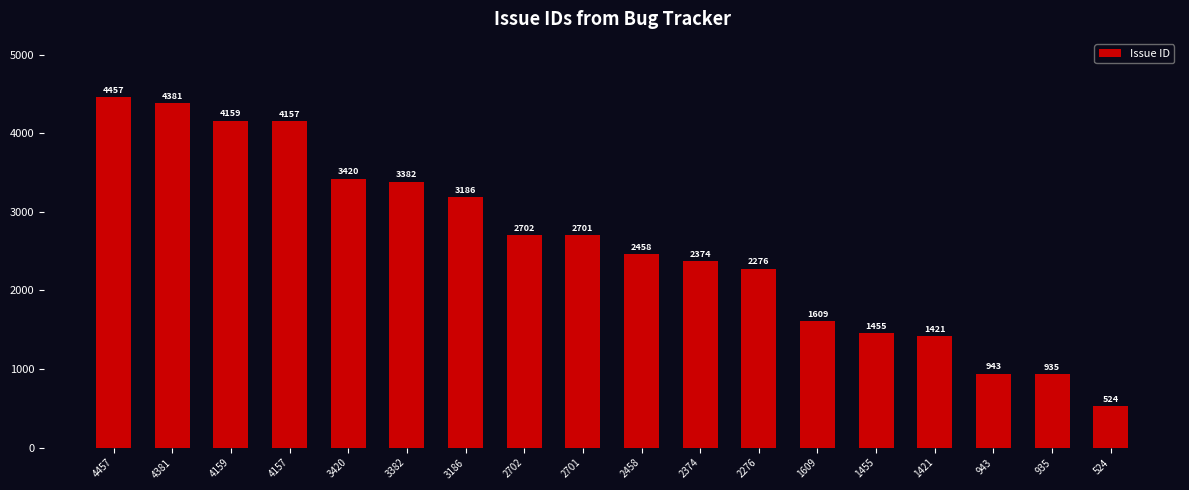

What is the change in value from 3382 to 935?

-2447